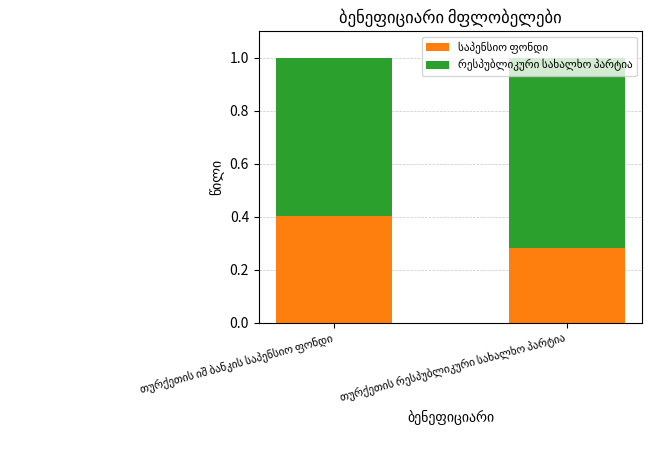

How many distinct data groups are displayed?

2